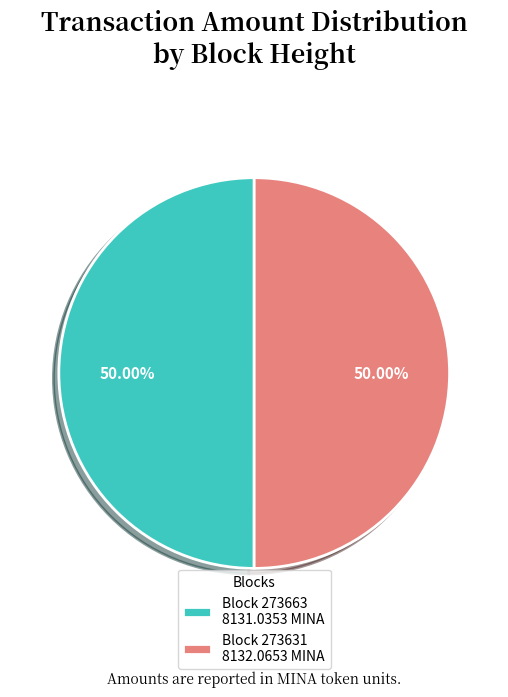

Combined, do Block 273631 8132.0653 MINA and Block 273663 8131.0353 MINA account for over 50%?

Yes